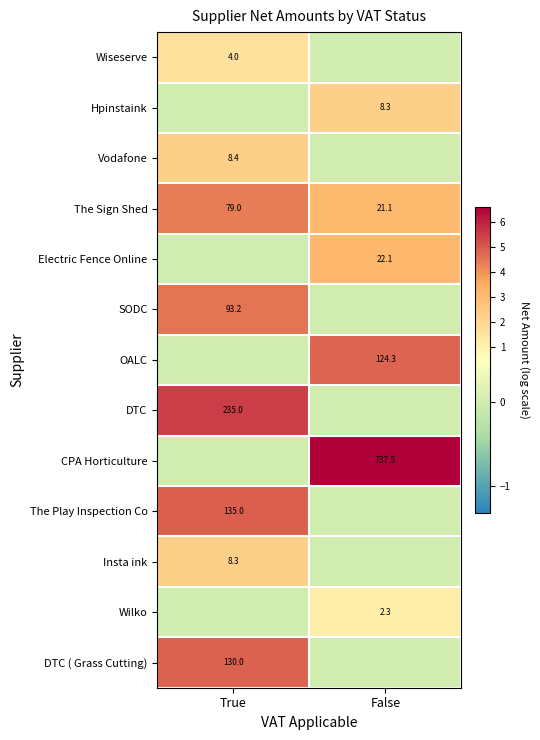

The value of Electric Fence Online at False is 1.9. True or false?

False